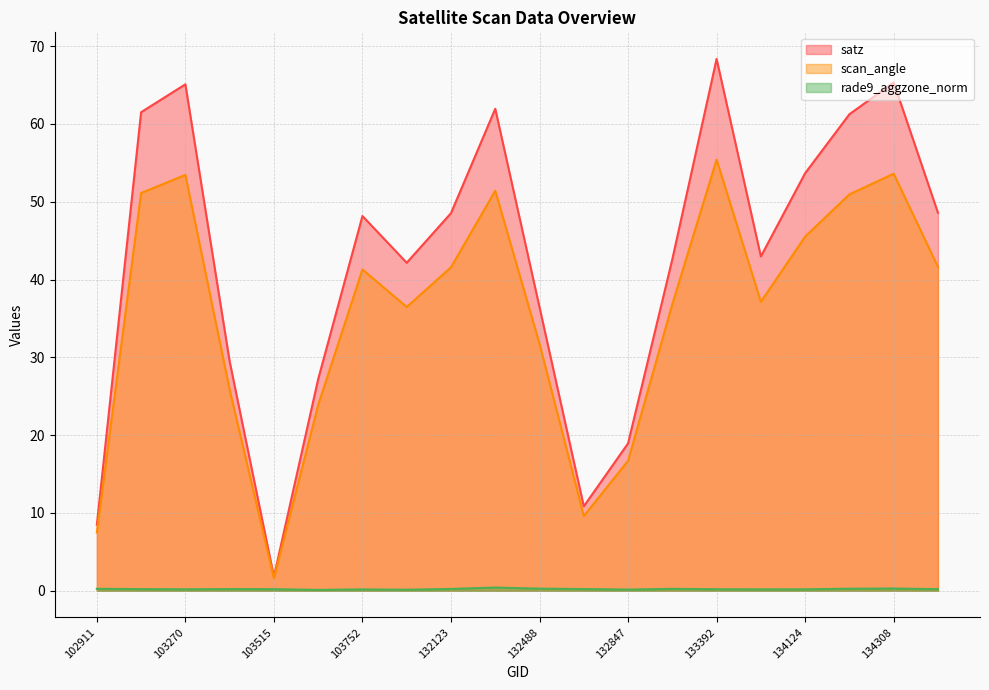

Which series has the widest spread of values?

satz